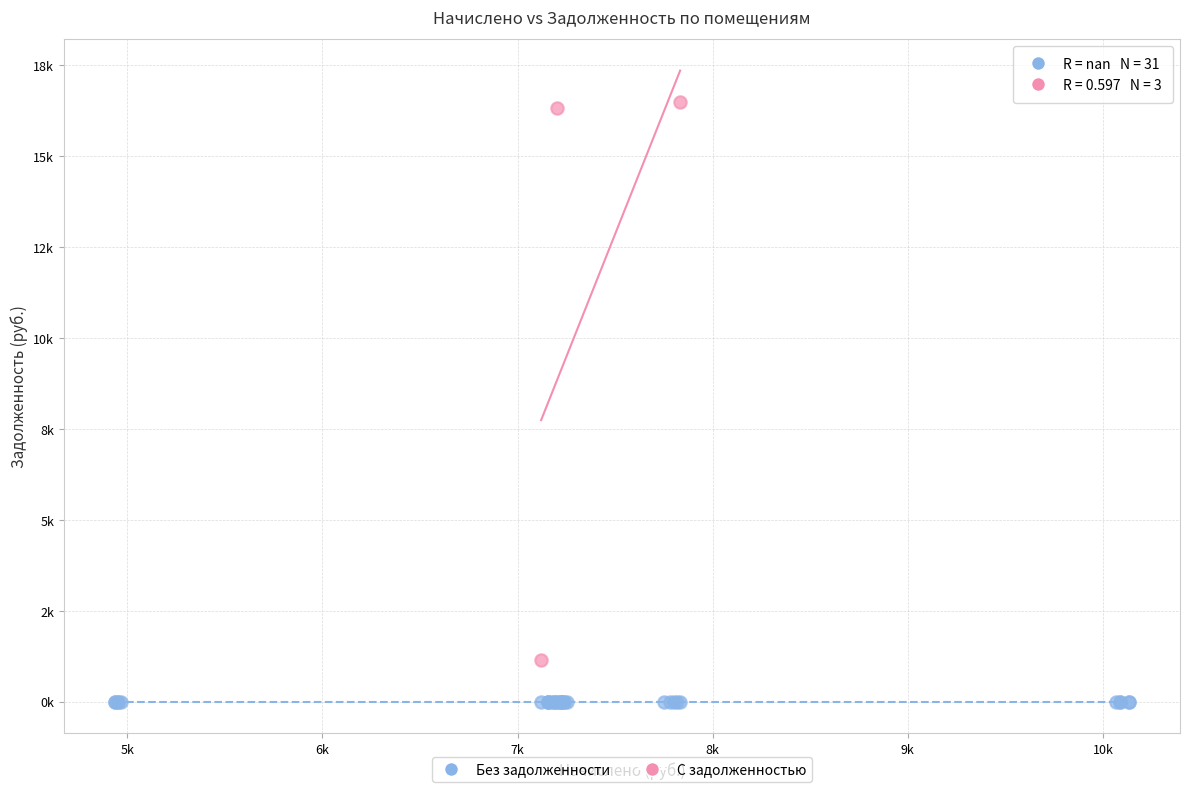

What are all the series names shown in the legend?

Без задолженности, С задолженностью